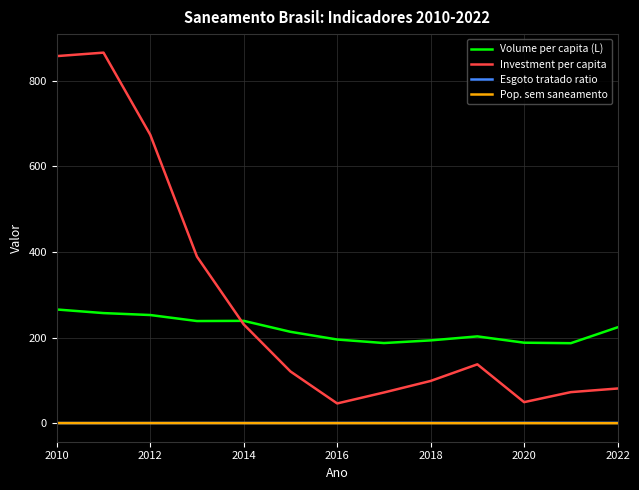

What is the greatest value displayed?

865.2